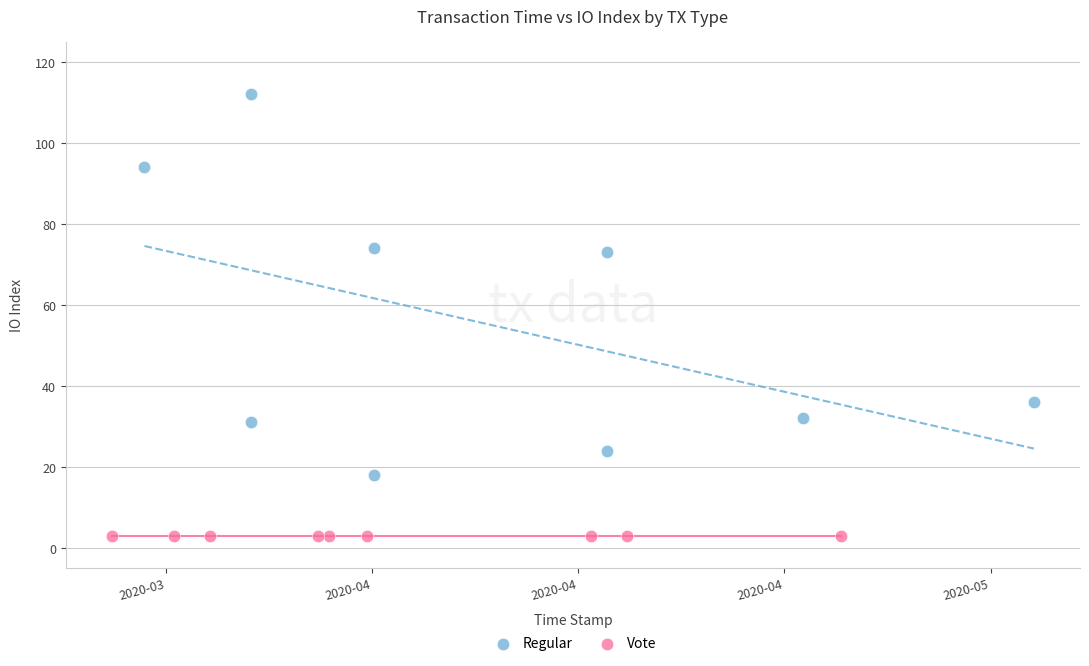

What are all the series names shown in the legend?

Regular, Vote